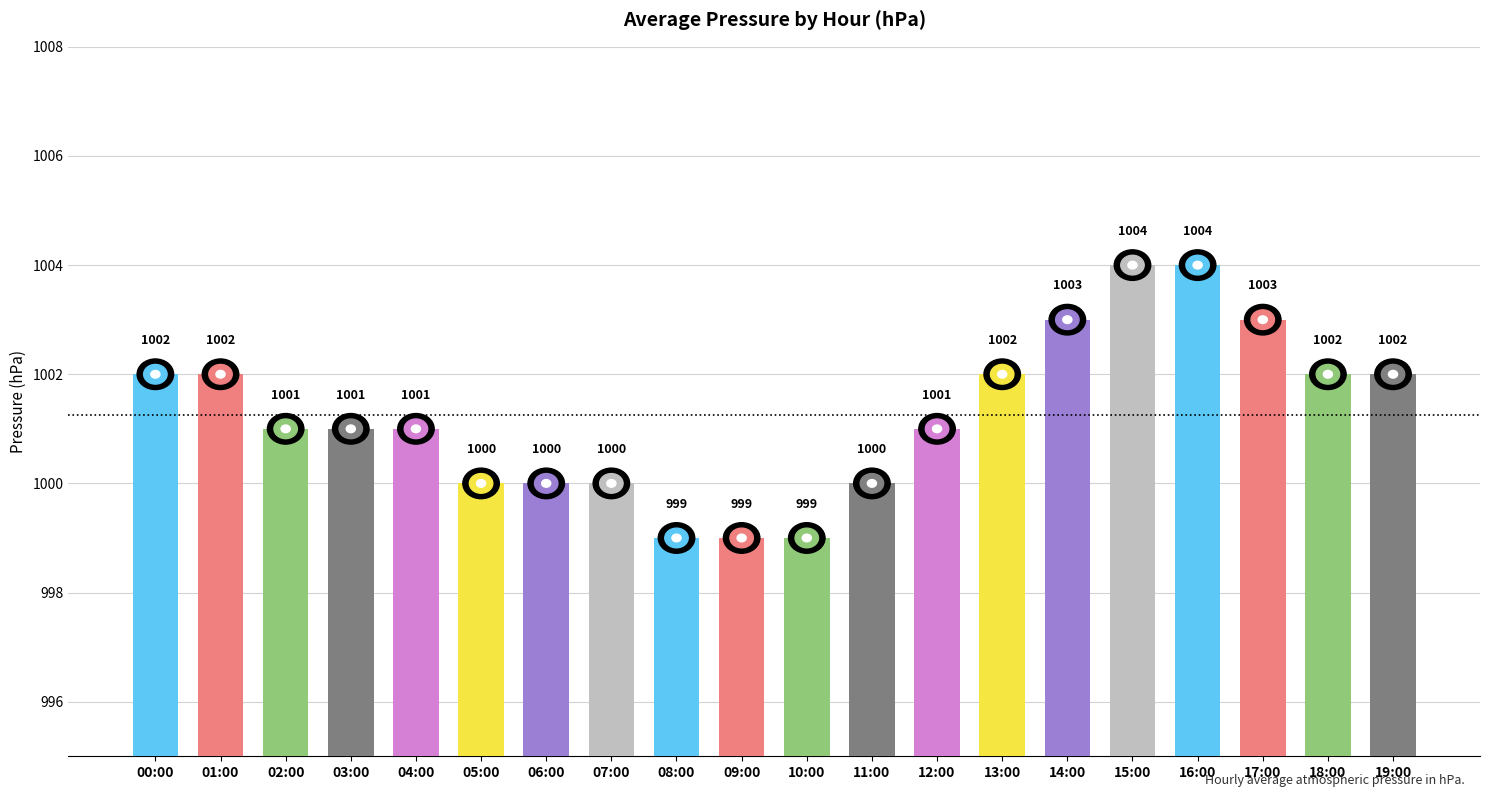

What is the smallest value displayed?

999